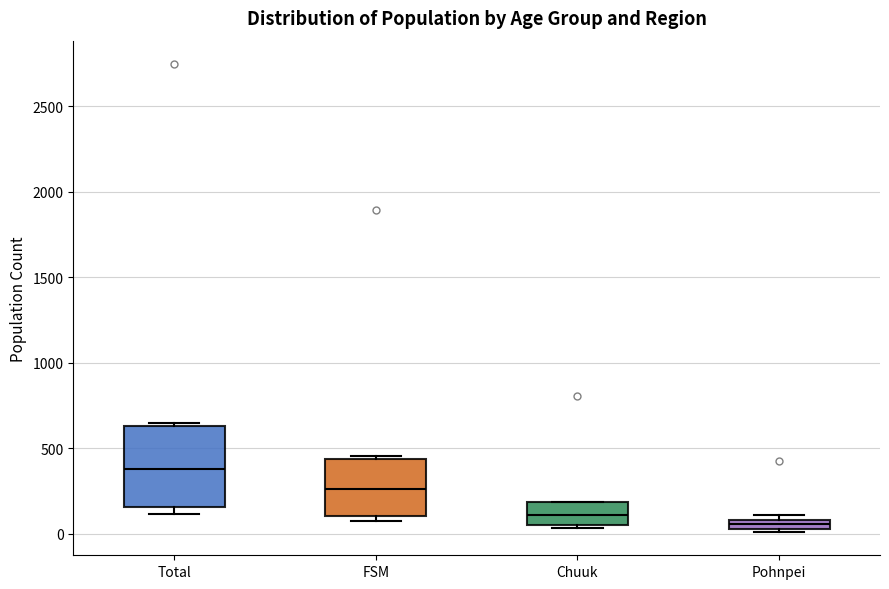

Which box has the lowest median line?

Pohnpei